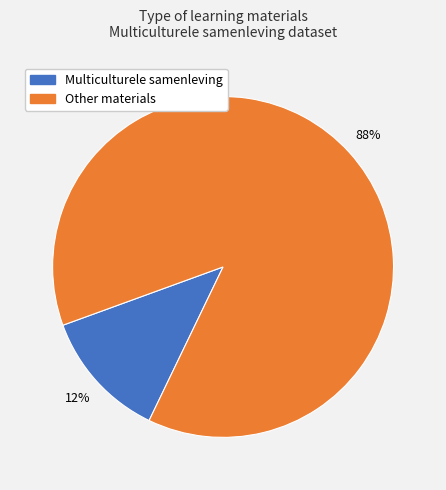

To the nearest percent, what portion does Other materials represent?

88%